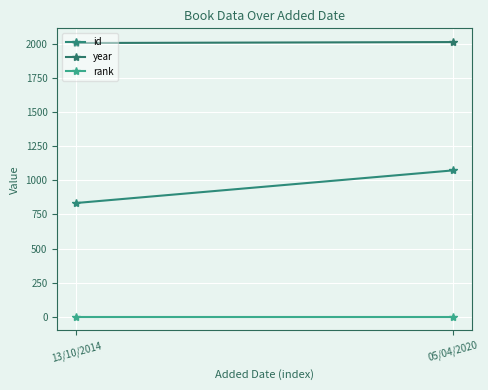

What is the difference between the maximum and minimum values in the id series?

239